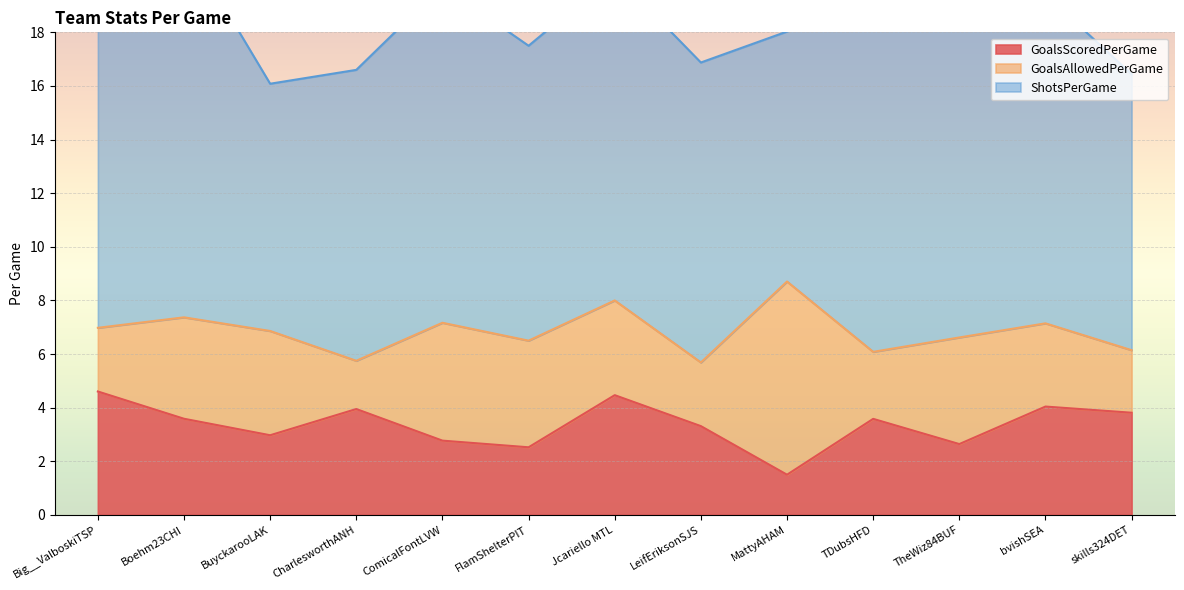

What is the minimum value for GoalsScoredPerGame?

1.5